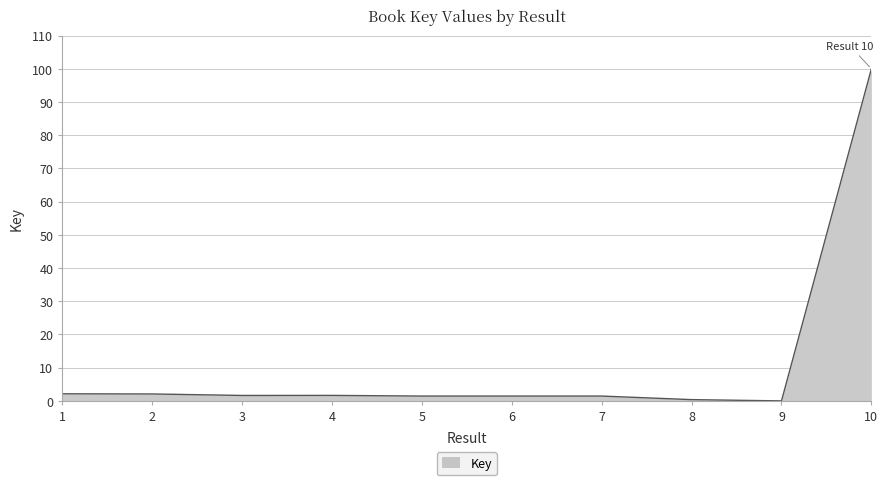

What is the greatest value displayed?

100.0